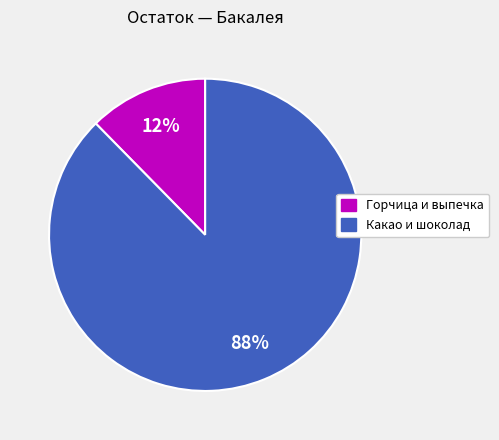

Count the number of slices in the pie.

2